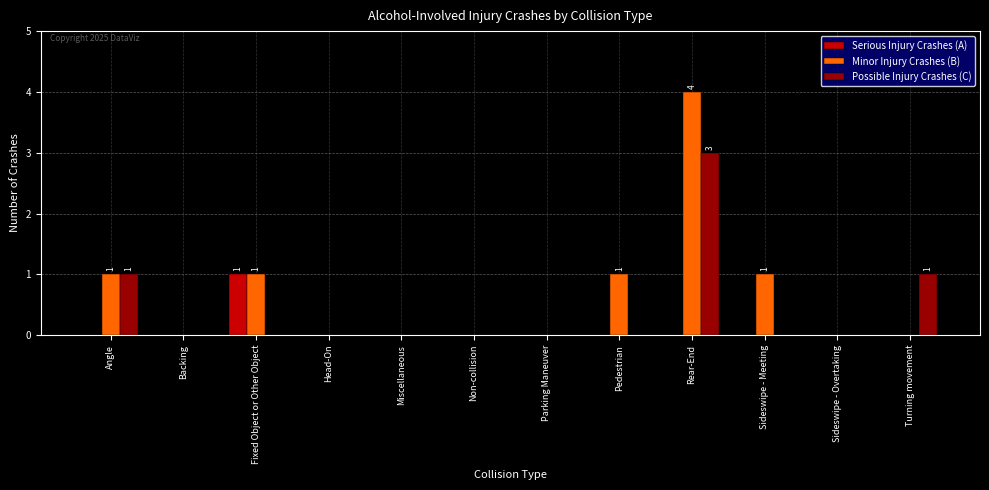

What is the greatest value displayed?

4